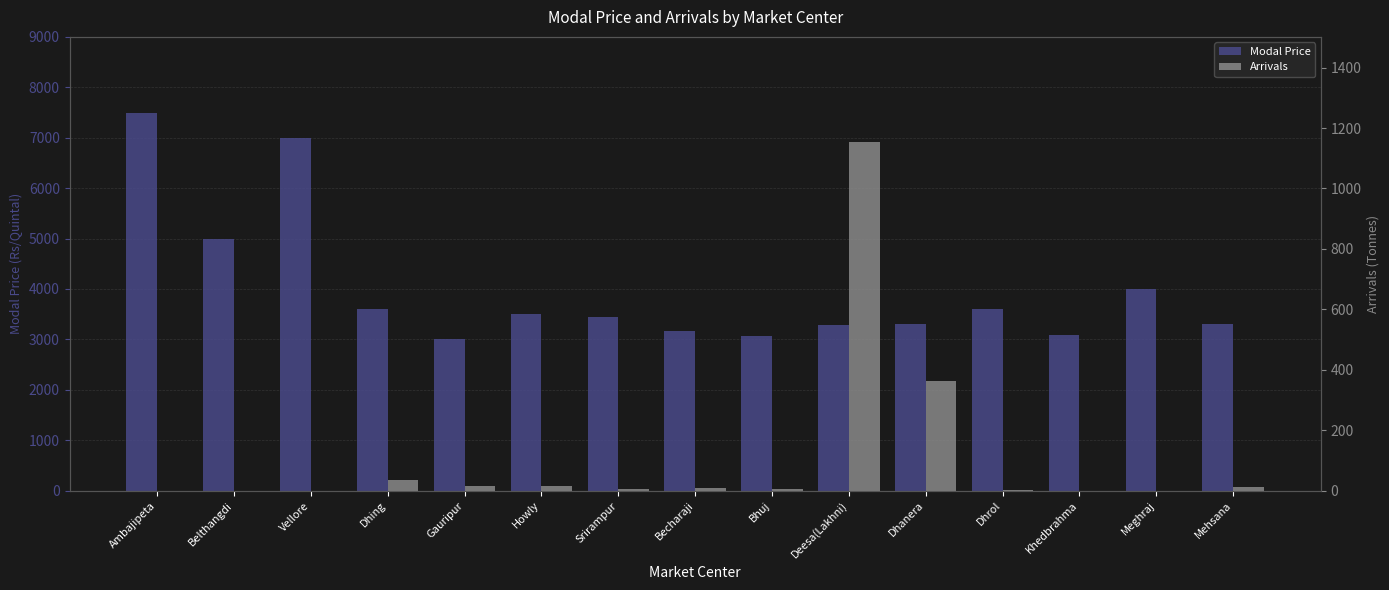

Where does the Modal Price series first go above 3450?

Ambajipeta